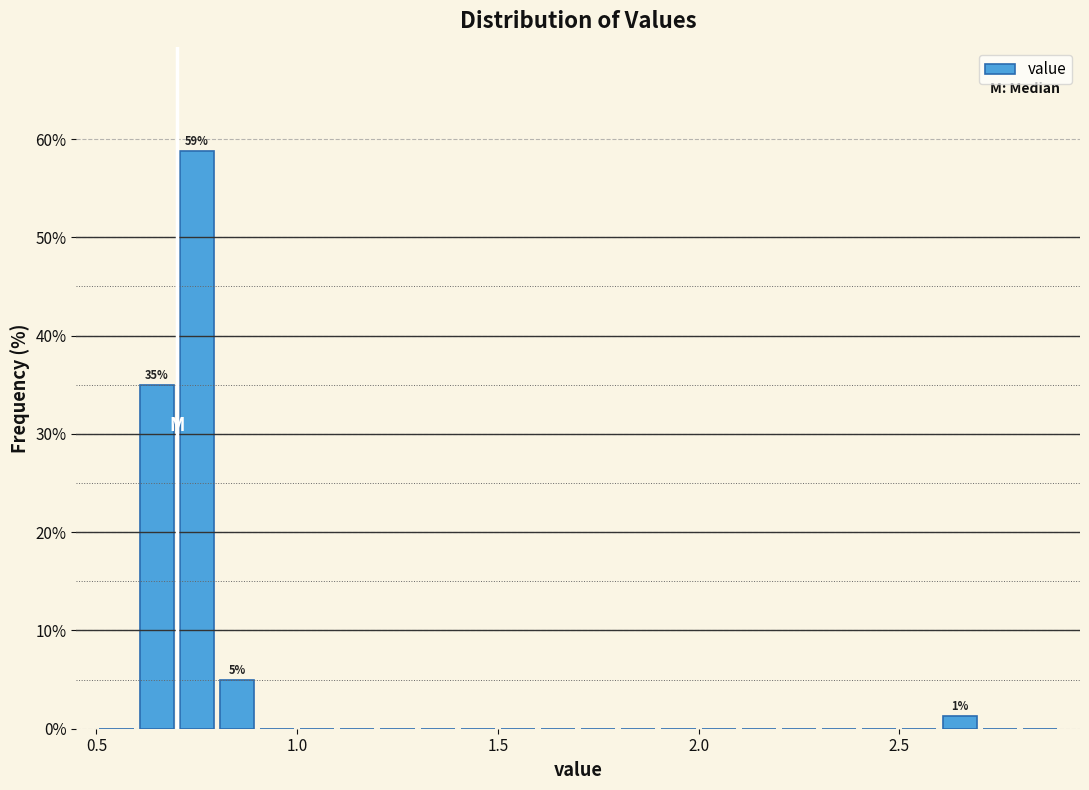

Around what value on the x-axis is the tallest bar? Give the approximate position of its centre, as read against the axis.

0.75